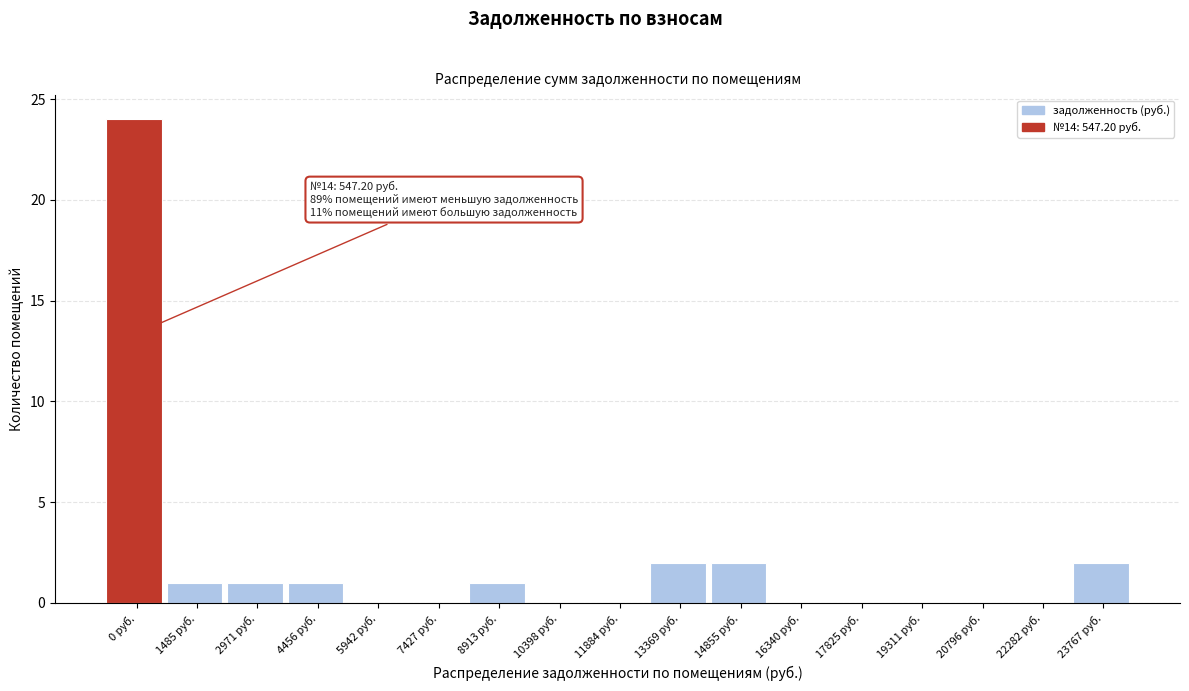

Reading right to left, what are all the values shown in this chart?

23767 руб.=2	22282 руб.=0	20796 руб.=0	19311 руб.=0	17825 руб.=0	16340 руб.=0	14855 руб.=2	13369 руб.=2	11884 руб.=0	10398 руб.=0	8913 руб.=1	7427 руб.=0	5942 руб.=0	4456 руб.=1	2971 руб.=1	1485 руб.=1	0 руб.=24